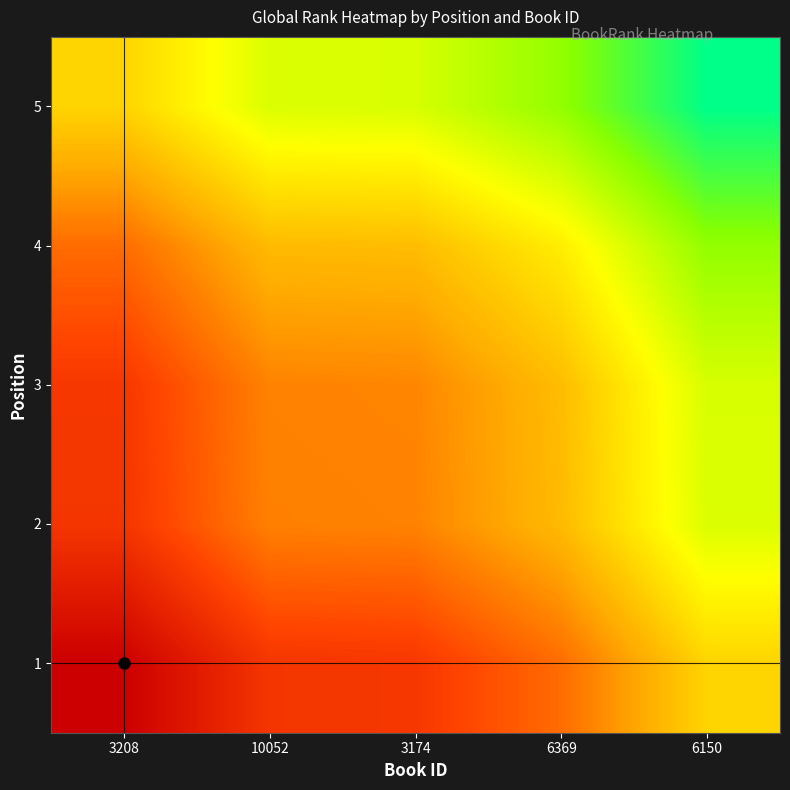

List the series in order of their peak value, lowest first.

1, 2, 3, 4, 5